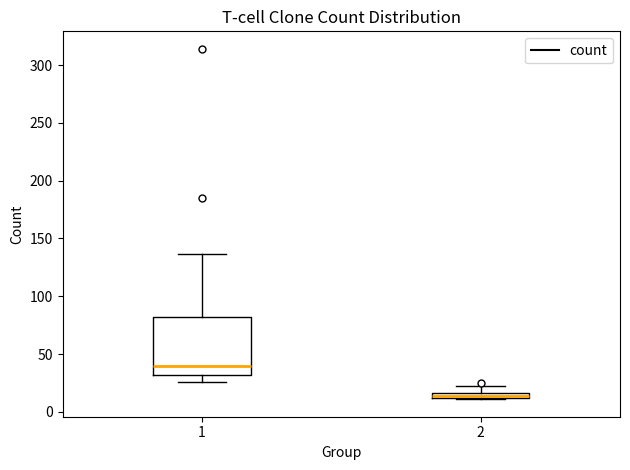

Which box has the lowest median line?

2